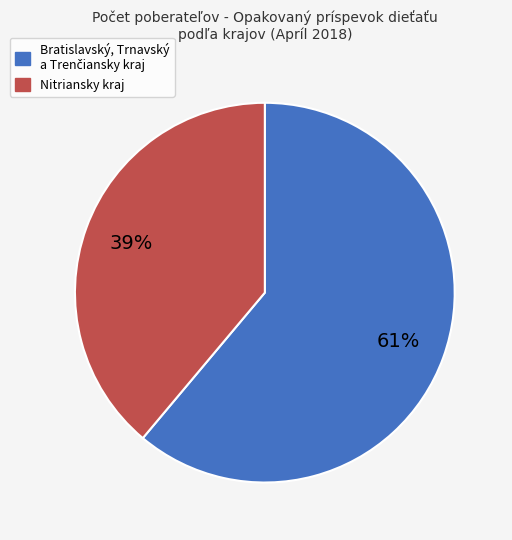

How many segments does this pie chart have?

2